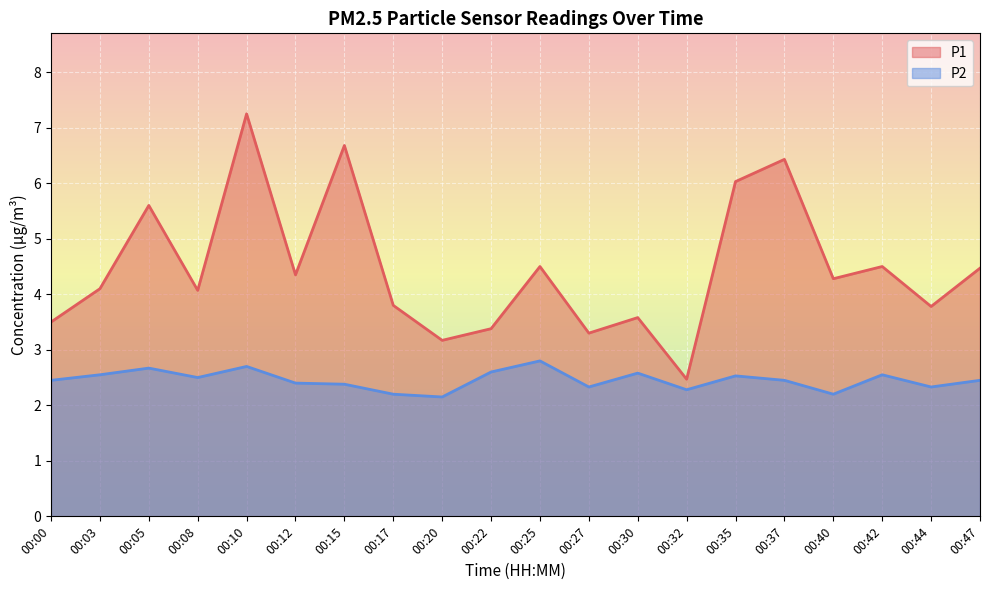

What is the value of the P1 point at the 17th from the left?

4.3